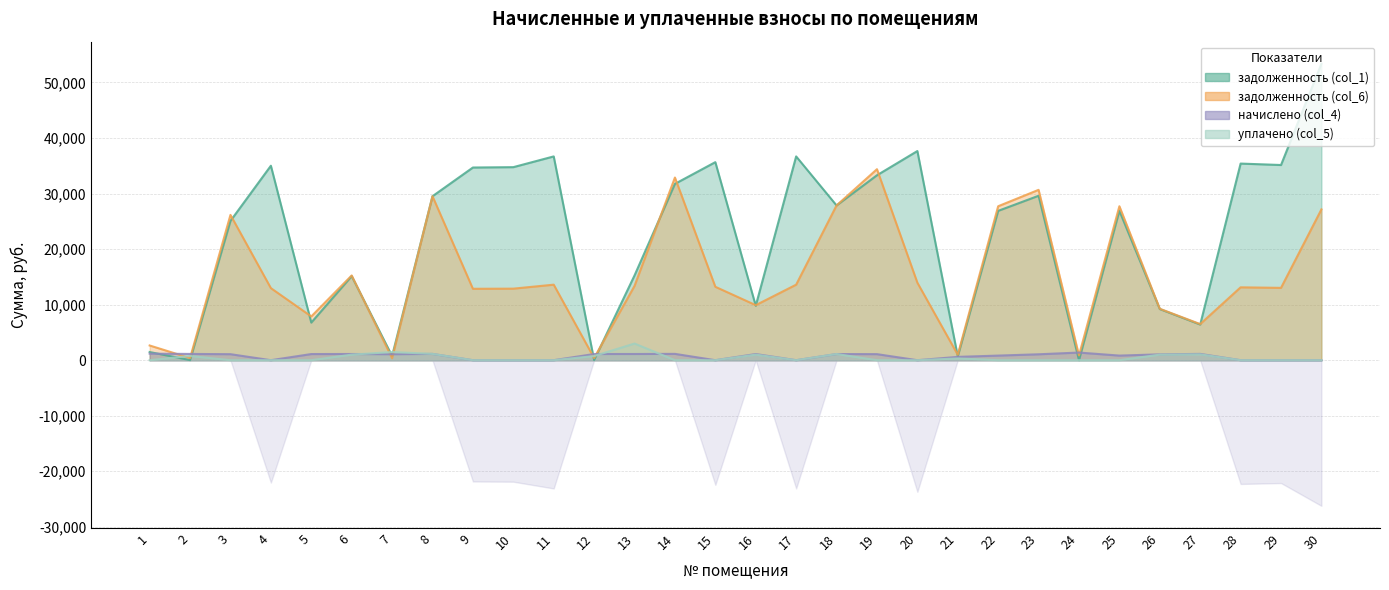

How many interior local valleys does the задолженность (col_1) series have?

10